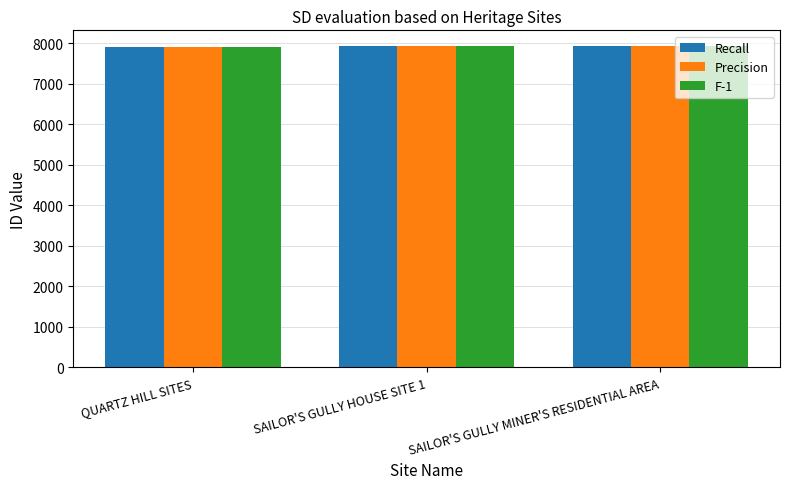

What is the total value across all series at SAILOR'S GULLY HOUSE SITE 1?

23775